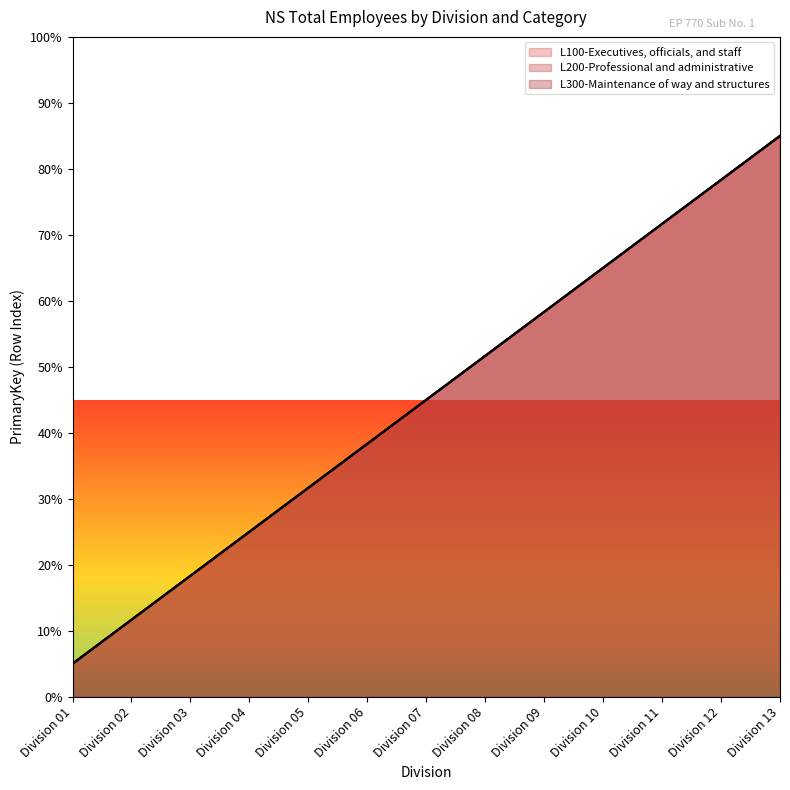

How many lines are shown in the chart?

3